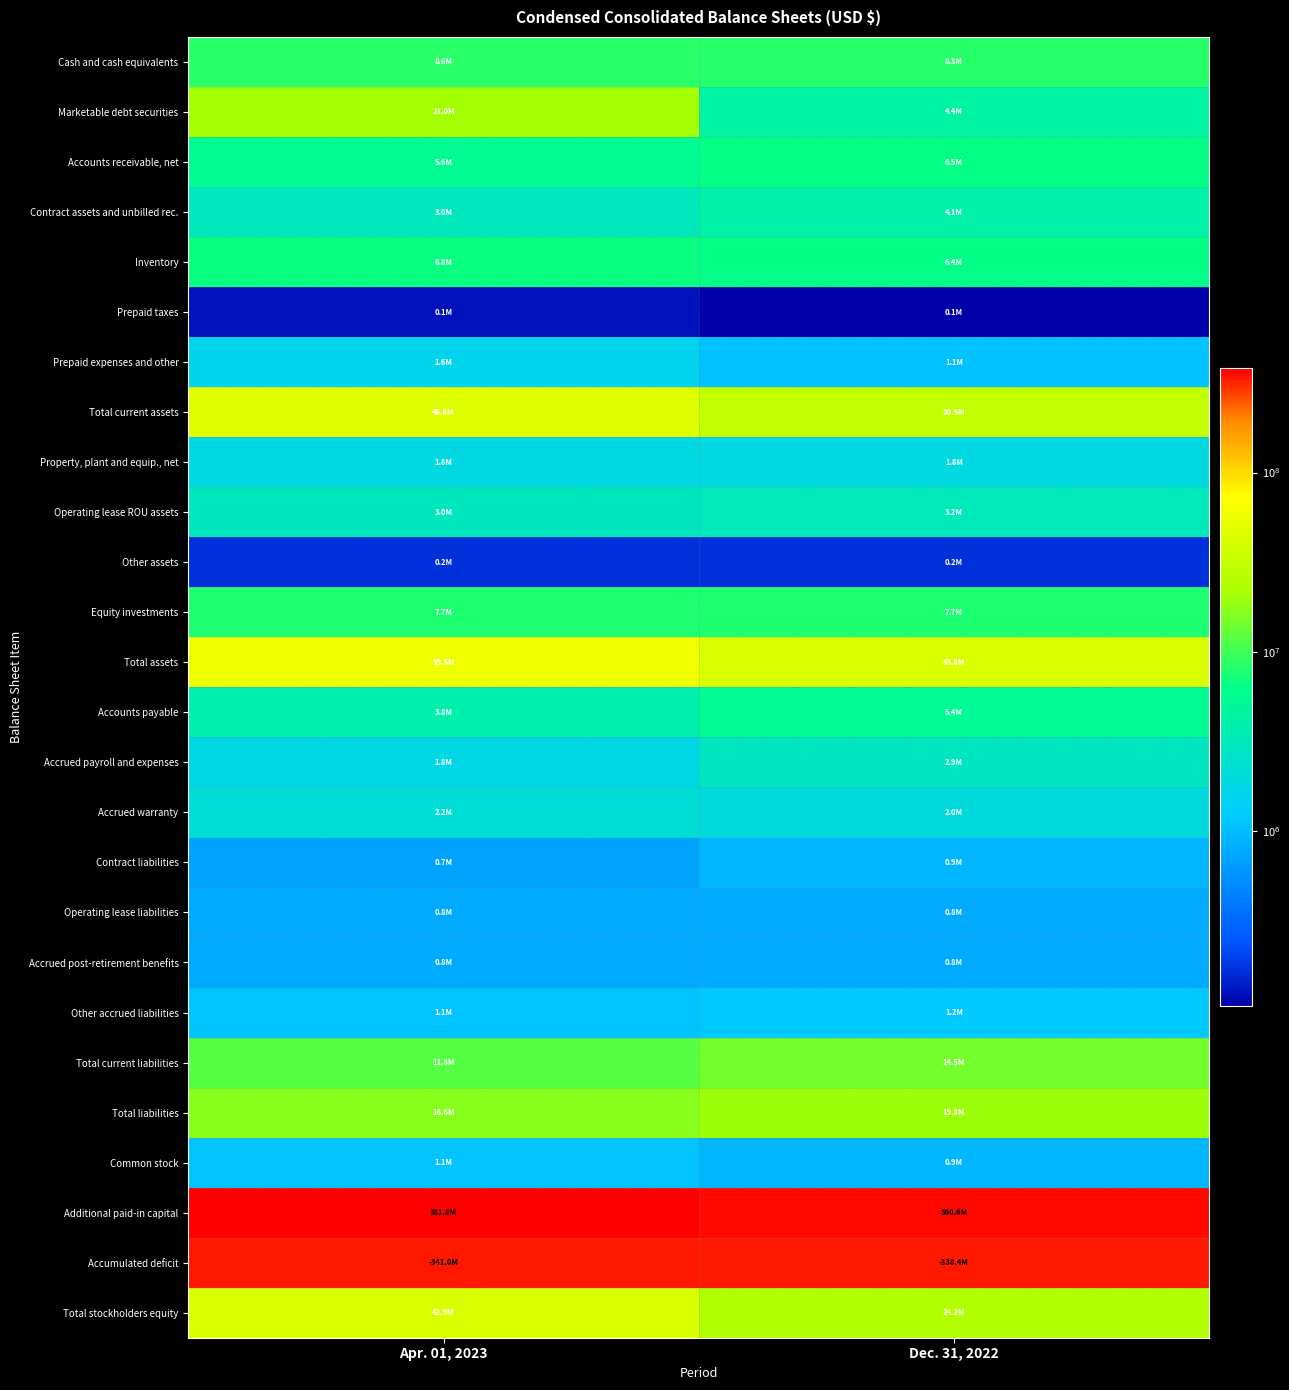

At which category is the sum across all series the highest?

Apr. 01, 2023